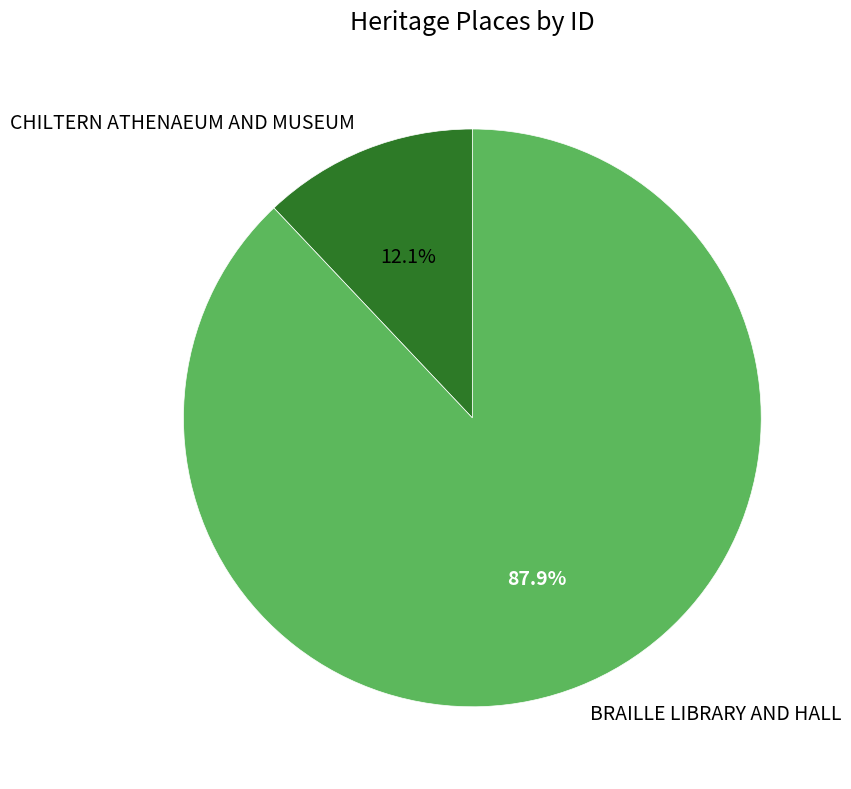

How many slices are in this pie chart?

2